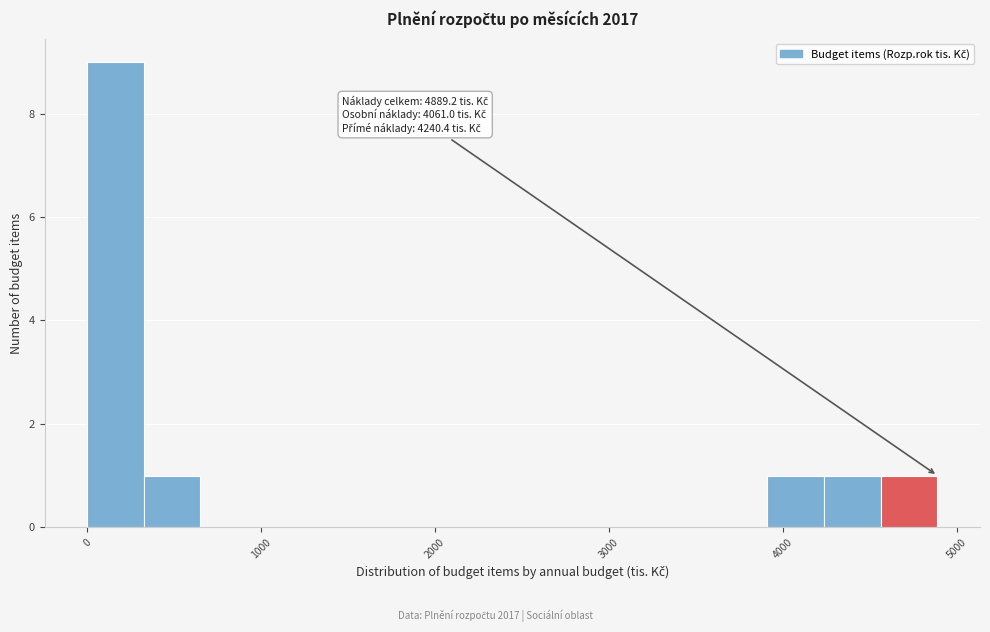

Around what value on the x-axis is the tallest bar? Give the approximate position of its centre, as read against the axis.

200